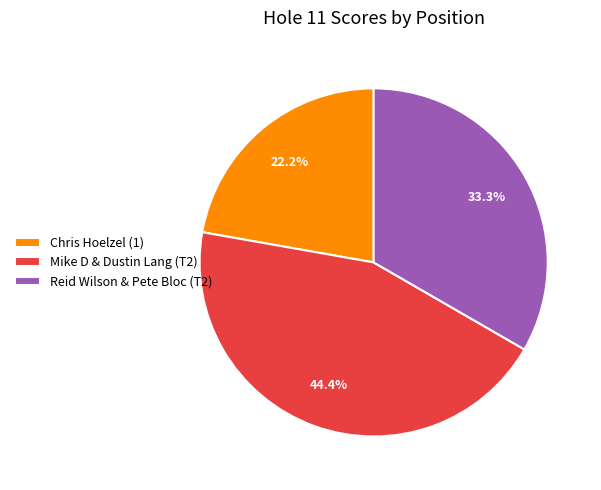

To the nearest percent, what percentage of the pie is Reid Wilson & Pete Bloc (T2)?

33%